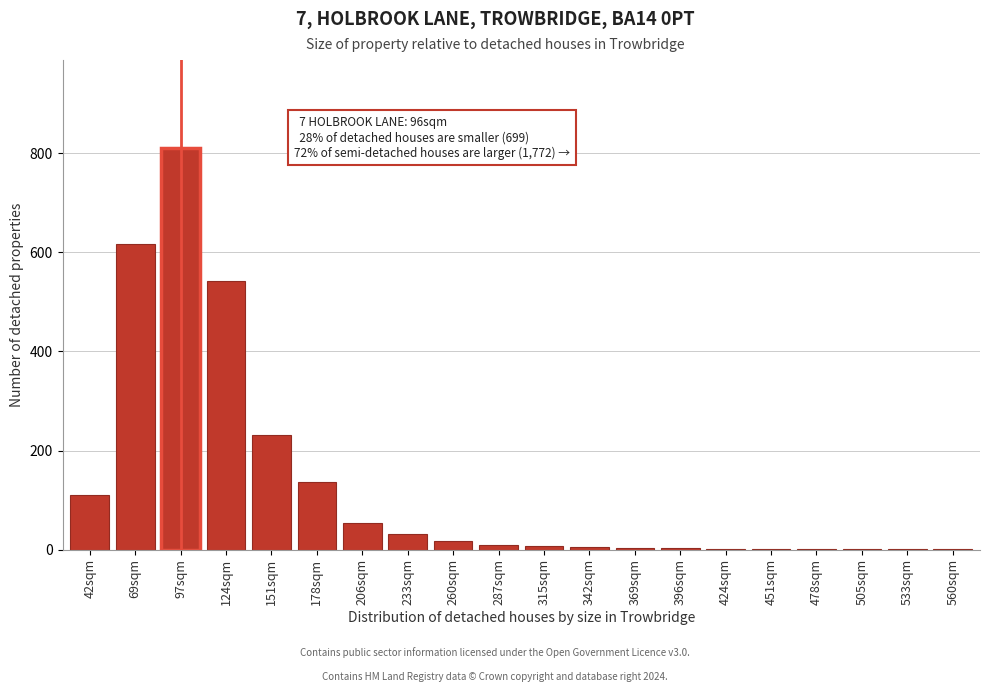

What is the sum of the values at 178sqm and 124sqm?

680